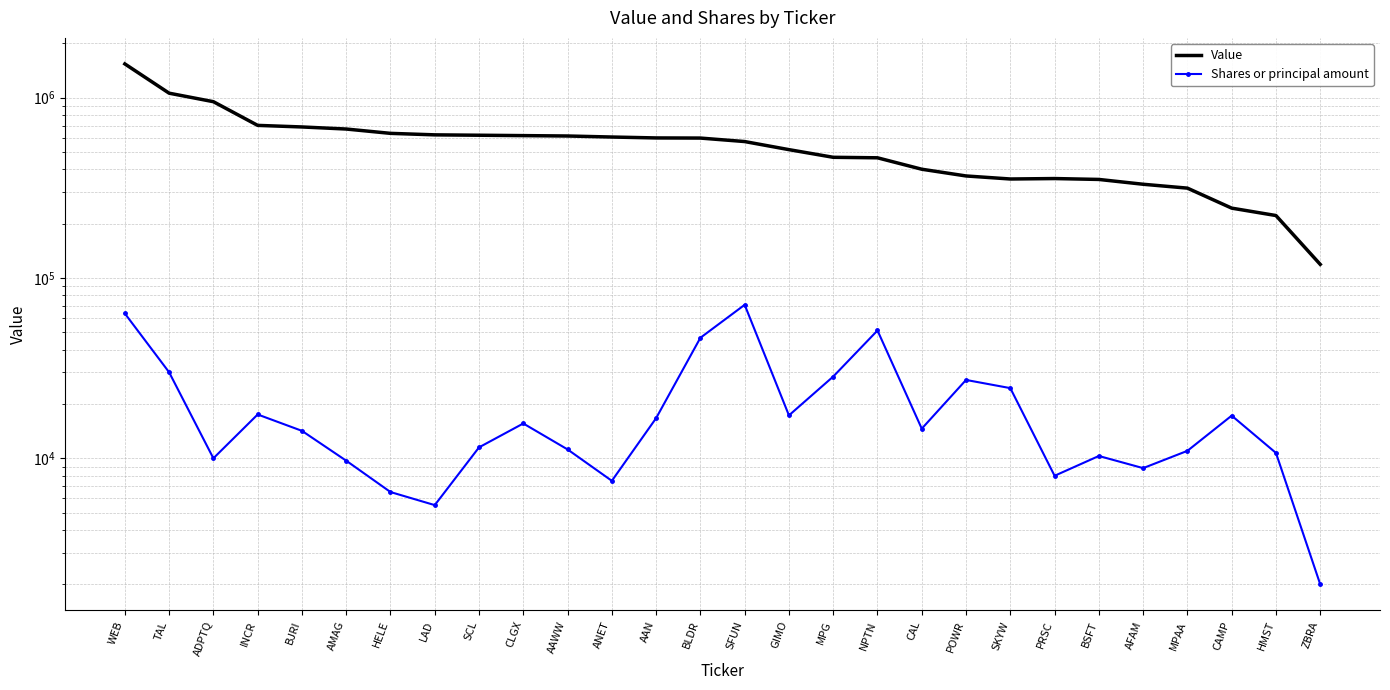

The Shares or principal amount series shows 9043 at SKYW. True or false?

False